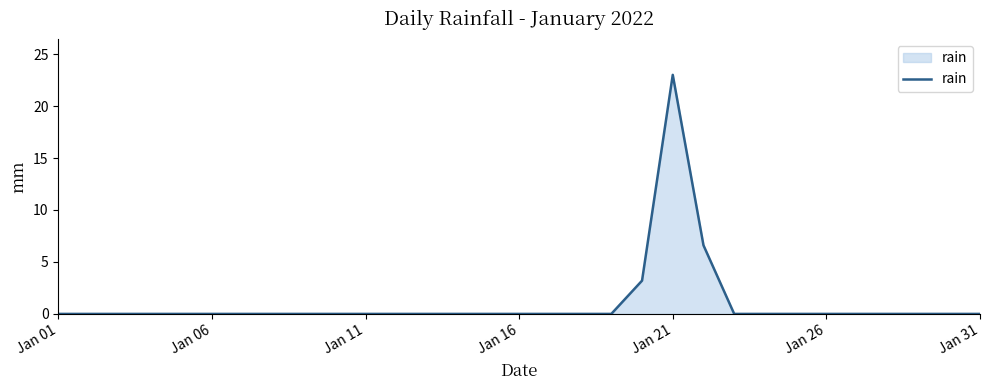

What is the sum of all values?

32.8